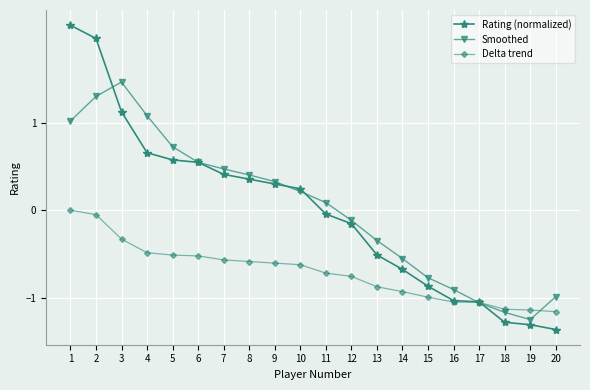

What is the minimum value shown in the chart?

-1.4